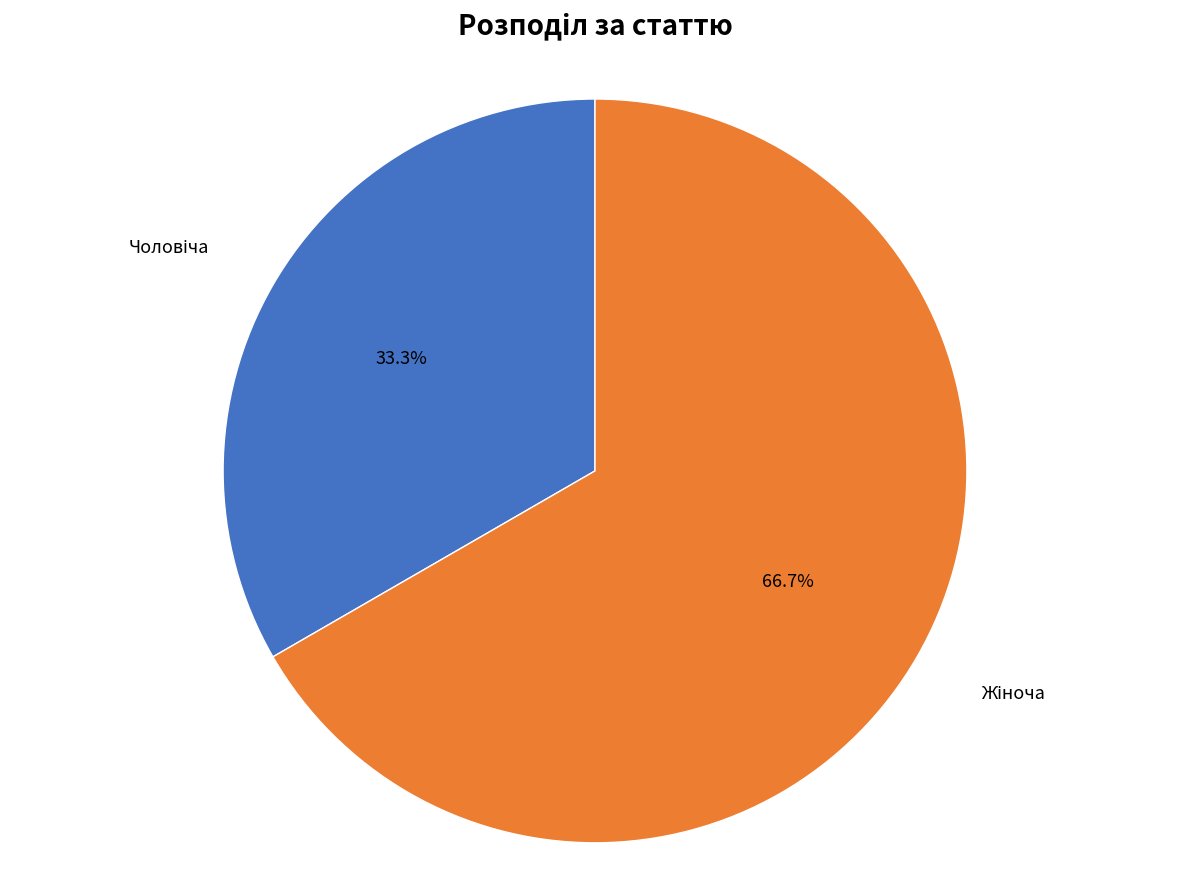

How many segments does this pie chart have?

2